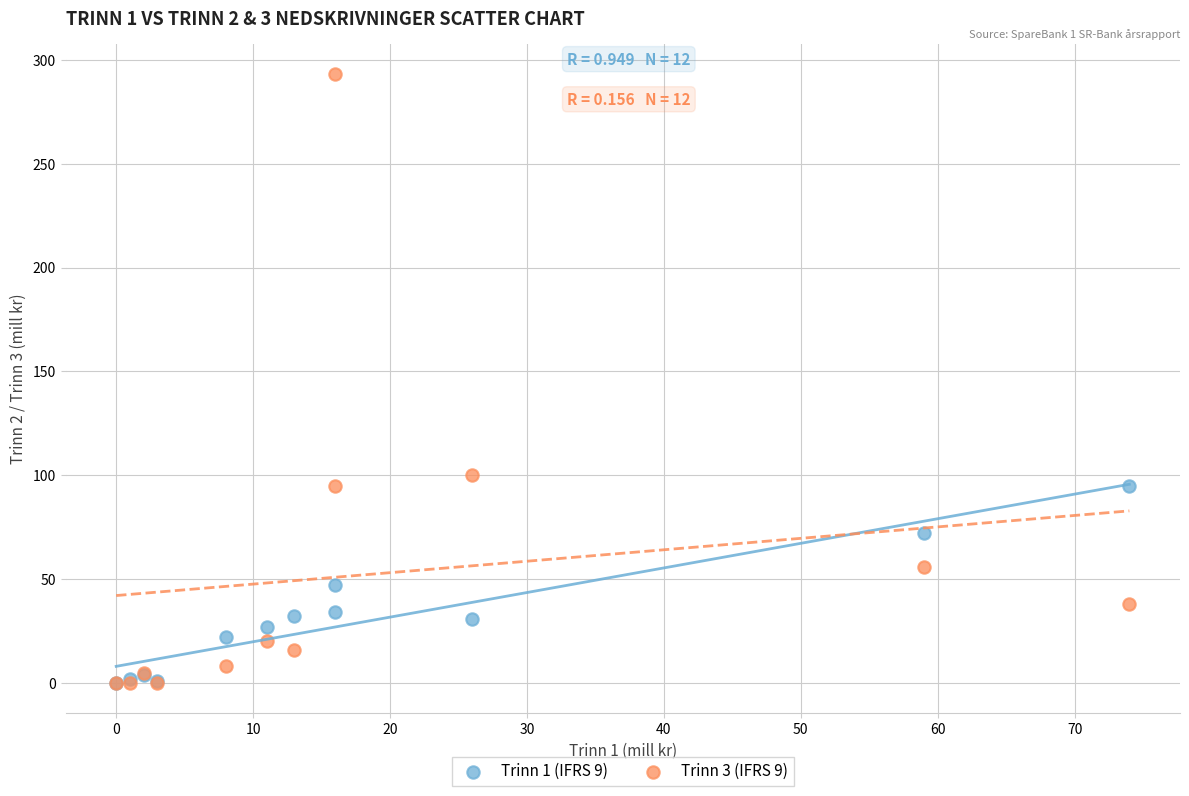

Across all series, what Y value is closest to 146?

100